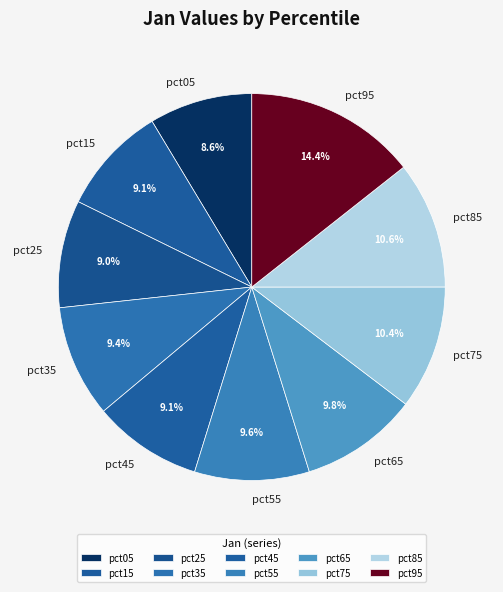

Which slice is the largest?

pct95